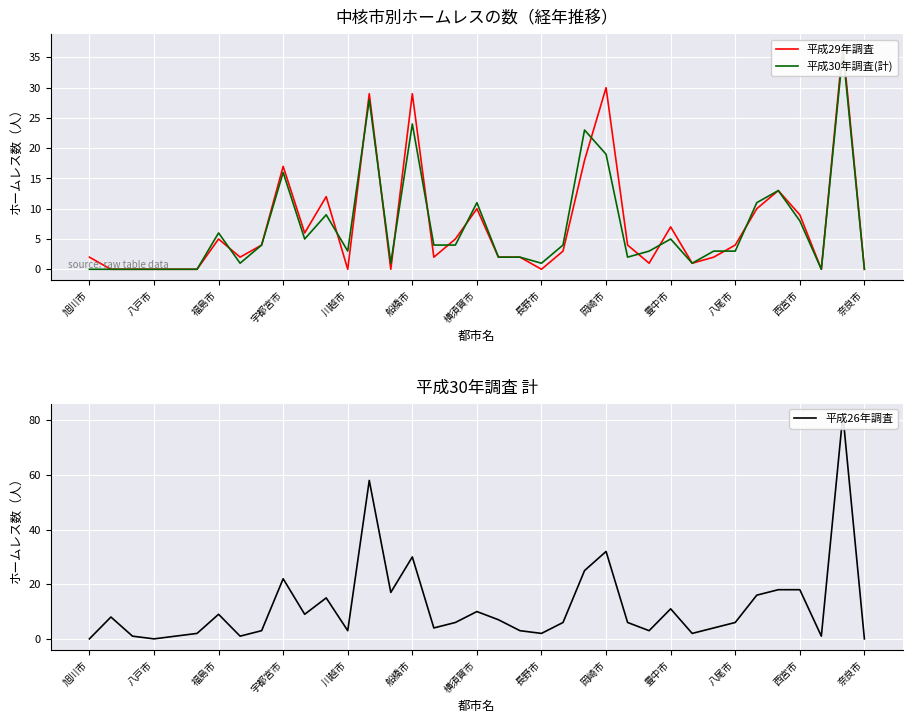

What are all the series names shown in the legend?

平成29年調査, 平成30年調査(計), 平成26年調査